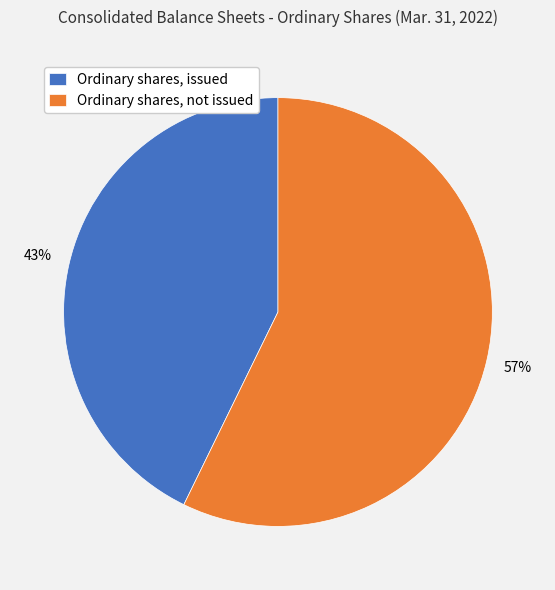

Which has a higher value, Ordinary shares, not issued or Ordinary shares, issued?

Ordinary shares, not issued